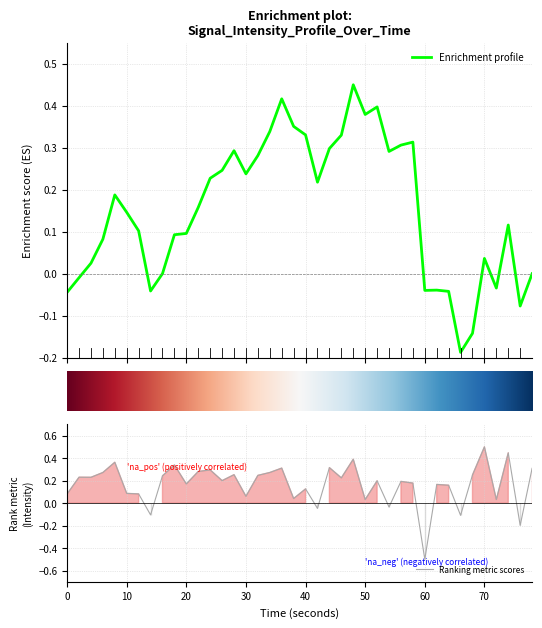

Is this an area chart (filled region under the line)?

No